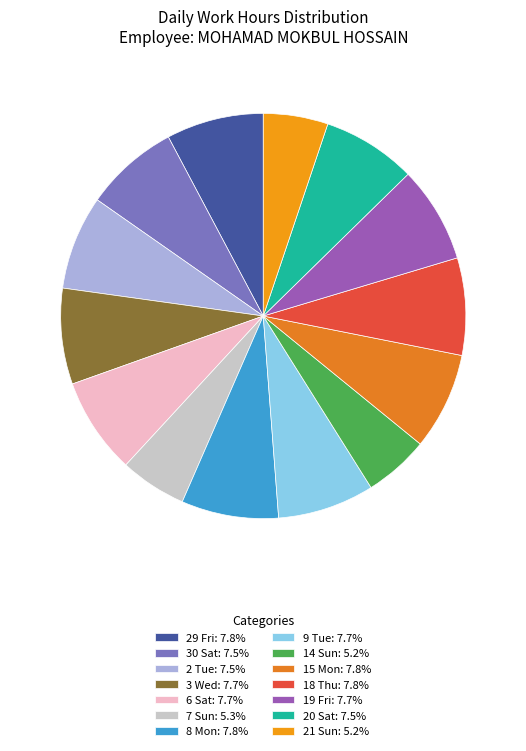

True or false: 21 Sun accounts for 5% of the total.

True